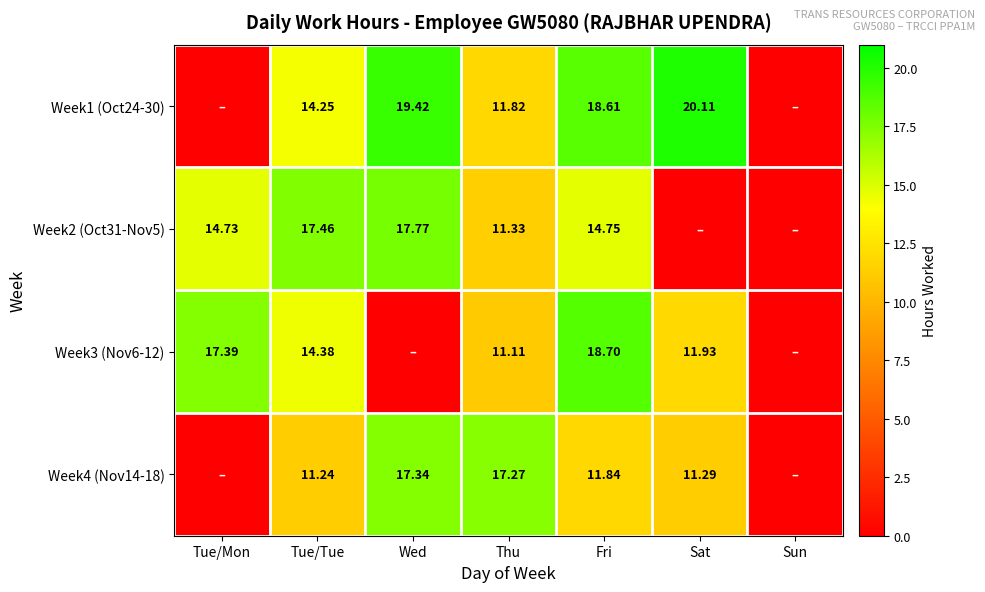

What is the total value across all series at Thu?

51.5